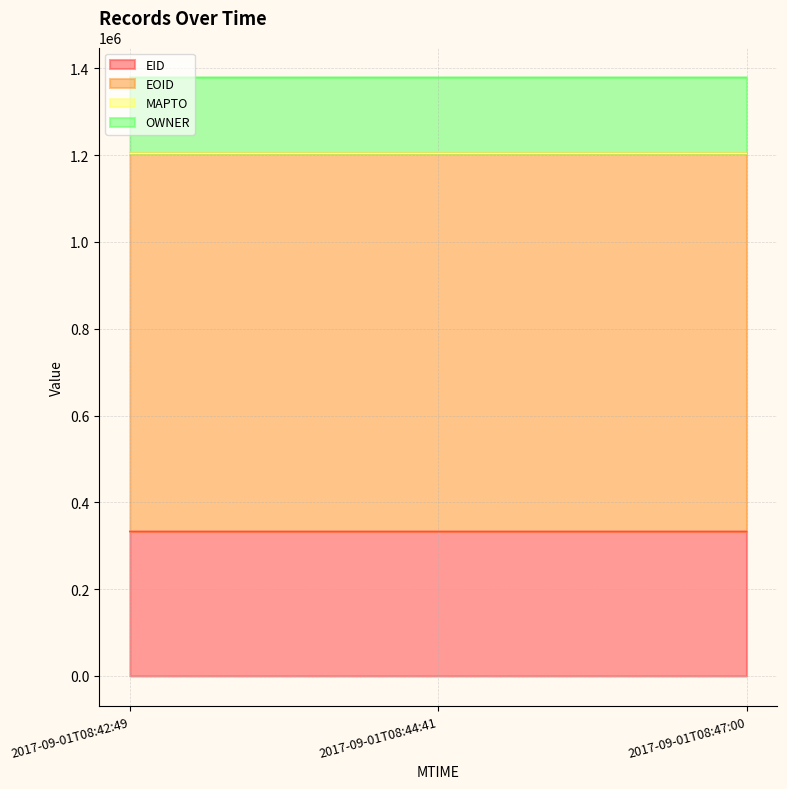

Is the value of EOID at 2017-09-01T08:42:49 greater than the value of EID at 2017-09-01T08:47:00?

Yes